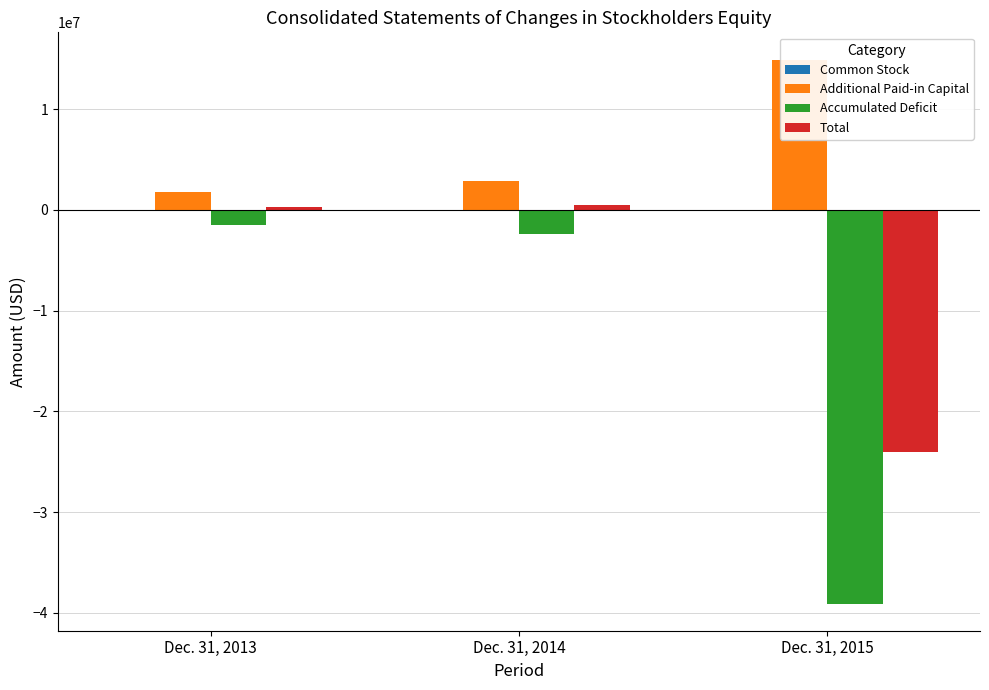

Reading left to right, transcribe all the data shown in this chart.

Common Stock: Dec. 31, 2013=16062	Dec. 31, 2014=16354	Dec. 31, 2015=18785
Additional Paid-in Capital: Dec. 31, 2013=1731878	Dec. 31, 2014=2897261	Dec. 31, 2015=14923936
Accumulated Deficit: Dec. 31, 2013=-1490734	Dec. 31, 2014=-2395421	Dec. 31, 2015=-39074590
Total: Dec. 31, 2013=257206	Dec. 31, 2014=518194	Dec. 31, 2015=-24080308